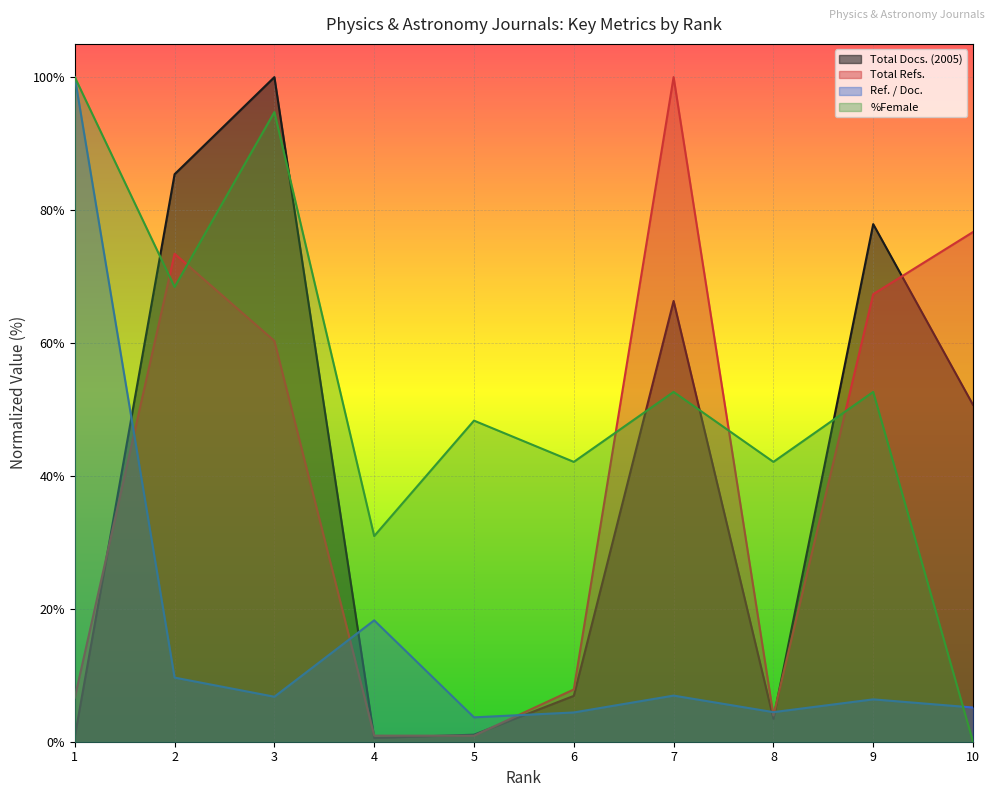

List the series in order of their peak value, highest first.

Total Docs. (2005), Total Refs., Ref. / Doc., %Female